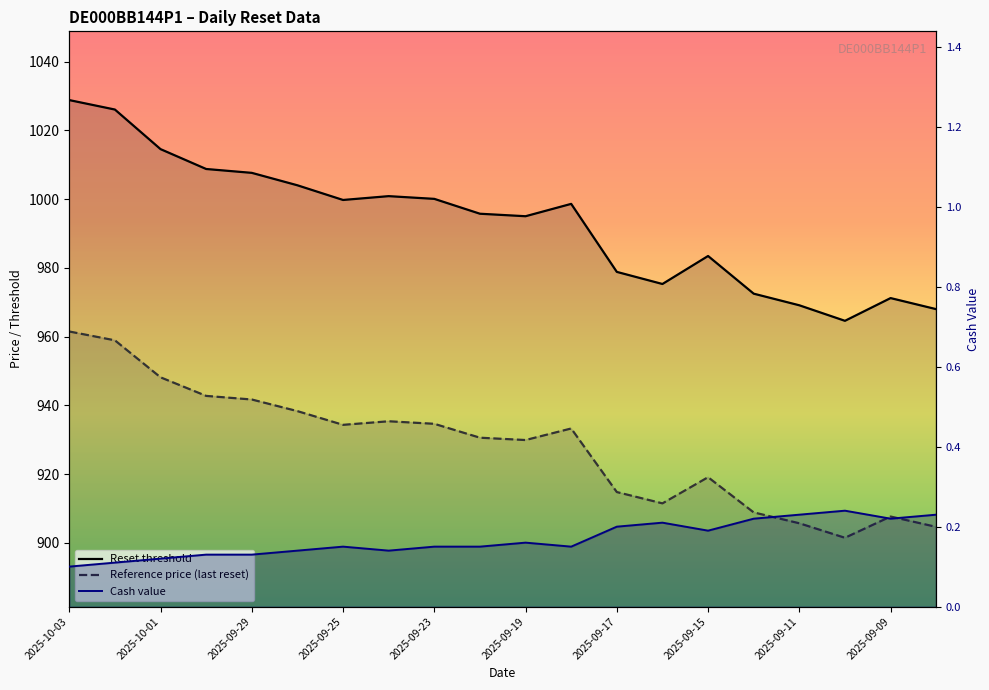

What is the sum of all Cash value values?

3.4